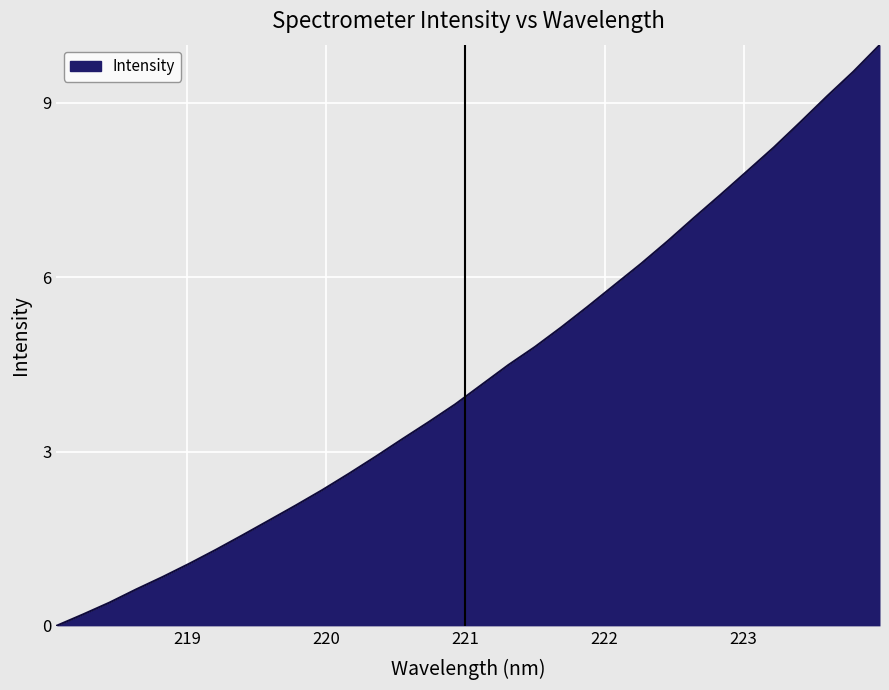

True or false: the data has more than 0 interior local peaks.

False